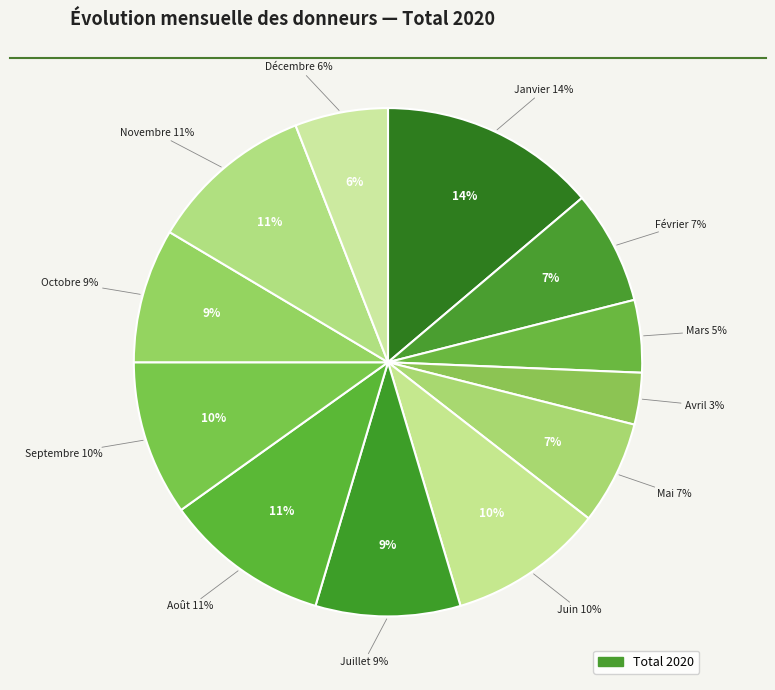

Does Septembre account for over 50% of the chart?

No